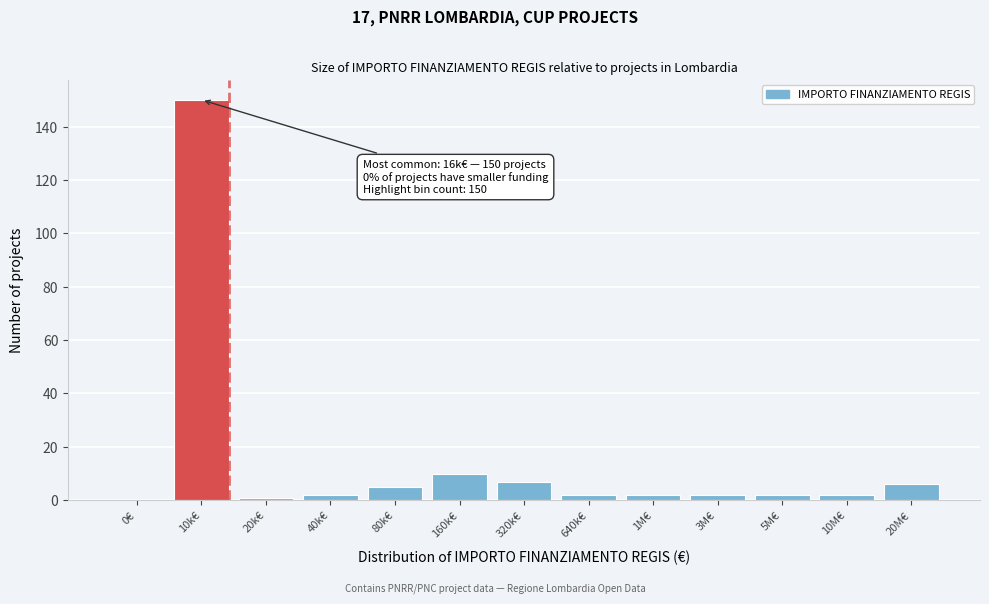

Reading left to right, list all the values displayed in this chart.

0€=0	10k€=150	20k€=1	40k€=2	80k€=5	160k€=10	320k€=7	640k€=2	1M€=2	3M€=2	5M€=2	10M€=2	20M€=6